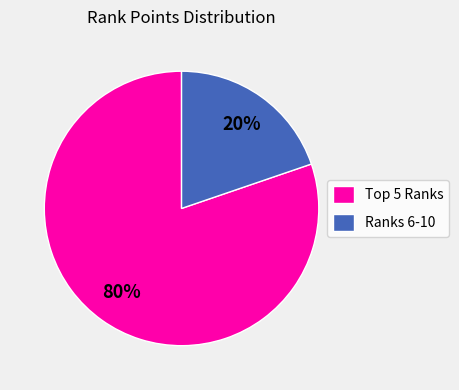

Which slice is the largest?

Top 5 Ranks